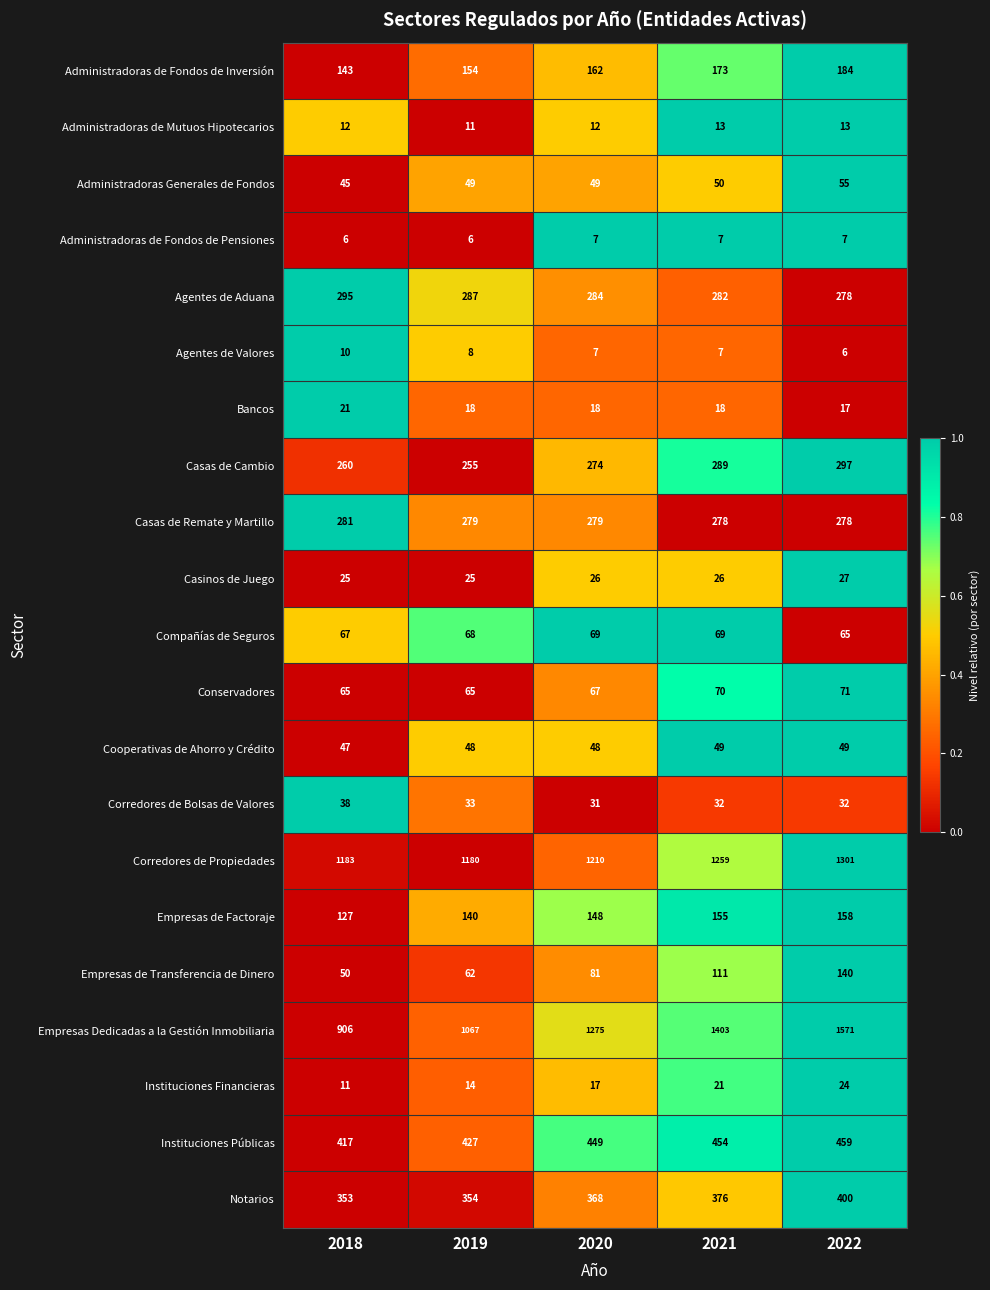

True or false: Agentes de Aduana has a value of 130 at 2021.

False